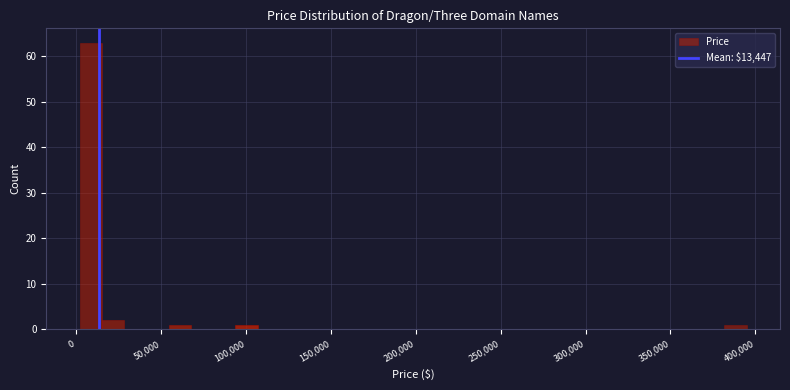

Read against the x-axis, roughly where is the centre of the tallest bar?

10000